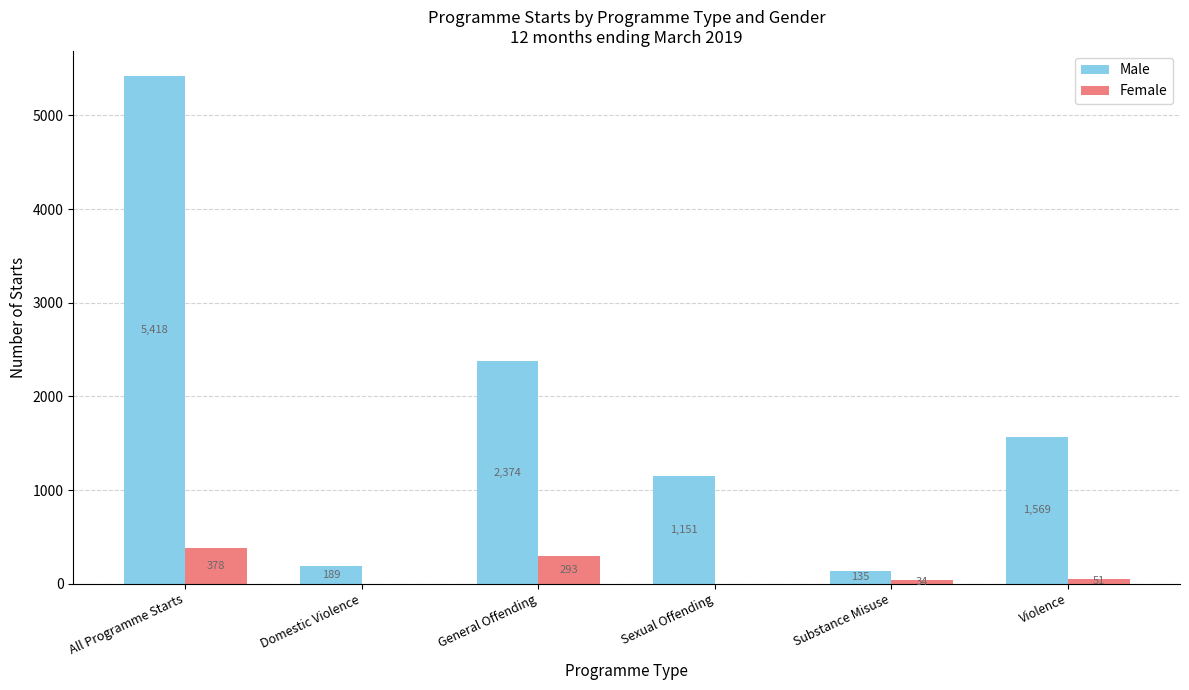

What are all the series names shown in the legend?

Male, Female